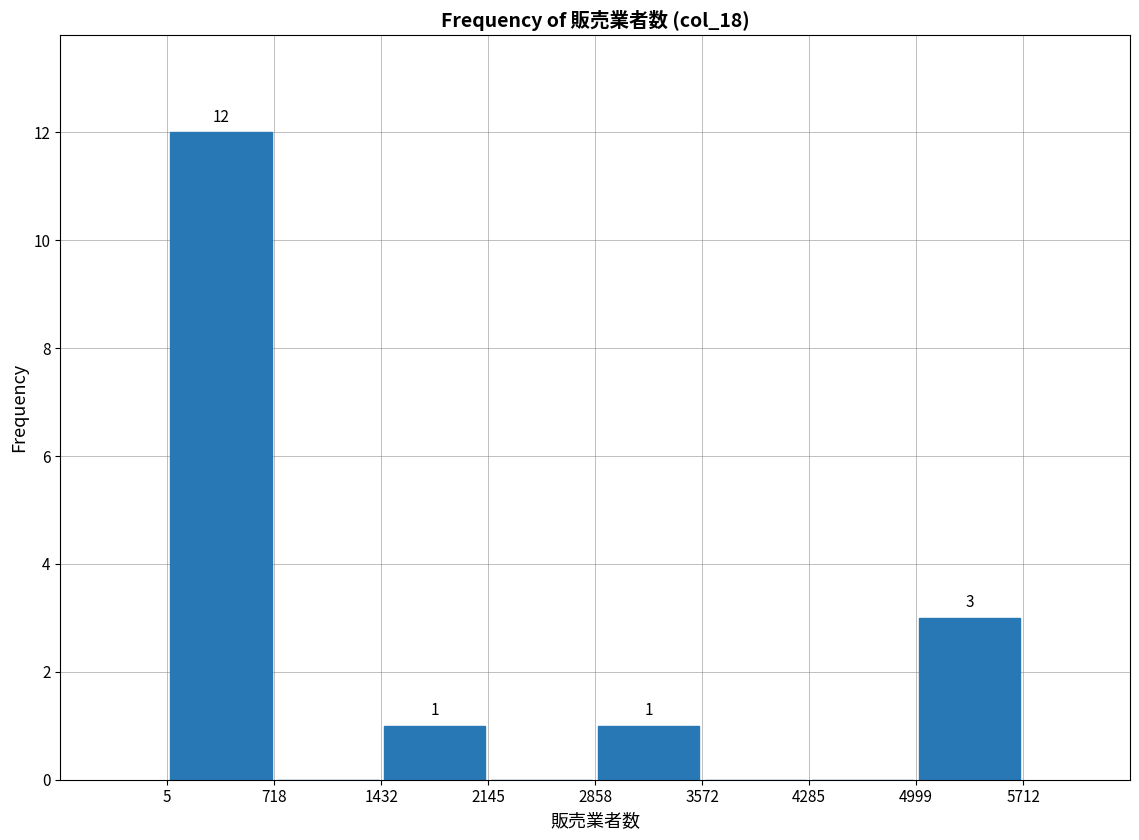

Which range on the x-axis has the tallest bar?

5 to 718